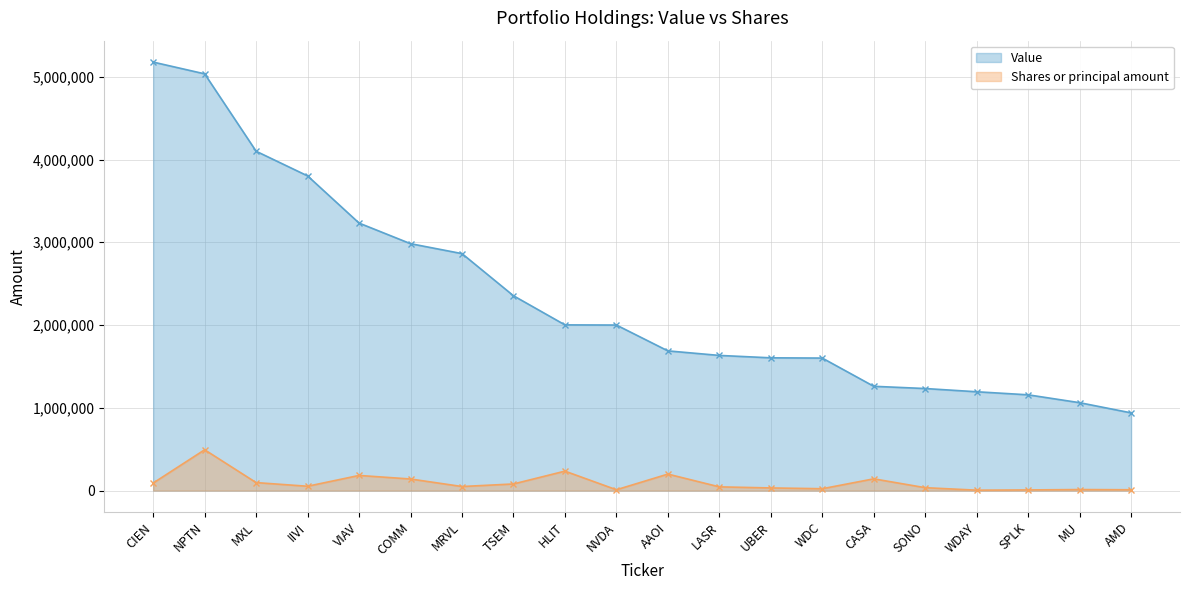

What are all the series names shown in the legend?

Value, Shares or principal amount